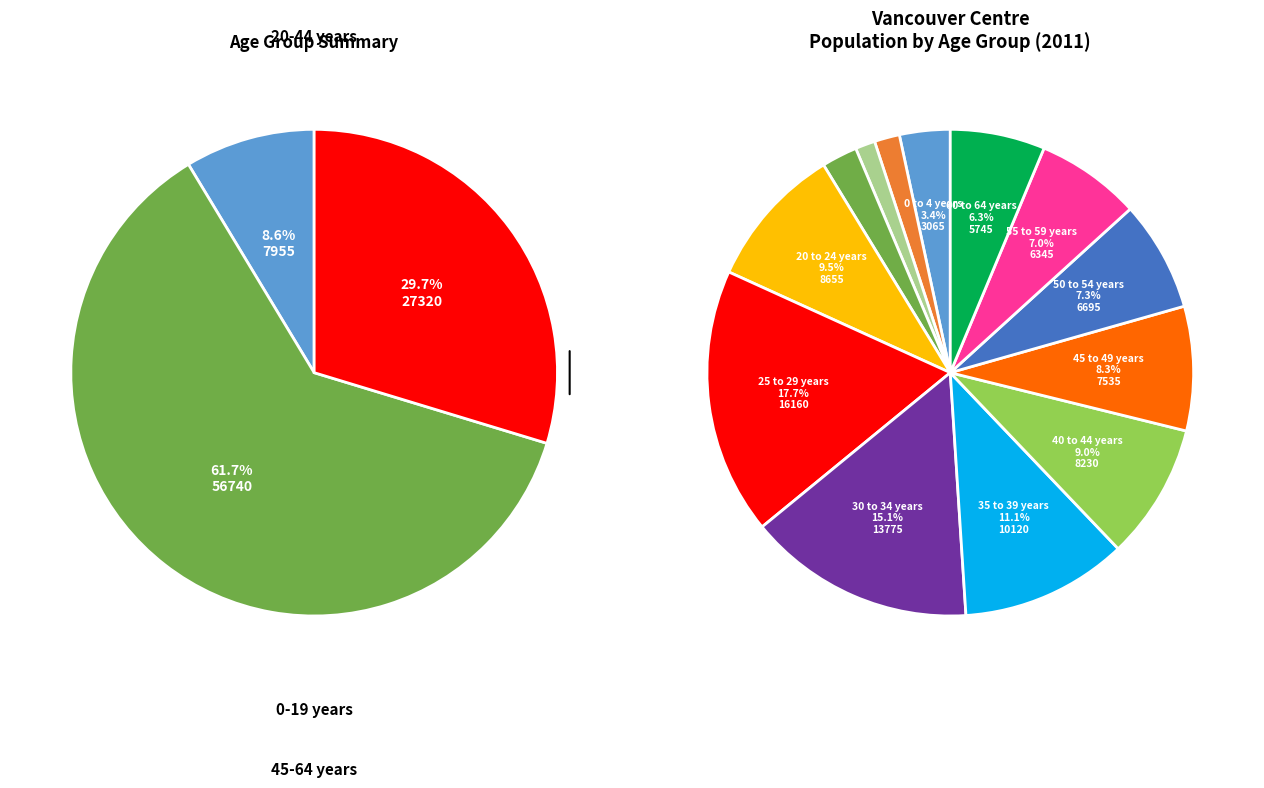

To the nearest percent, what portion does 40 to 44 years represent?

9%